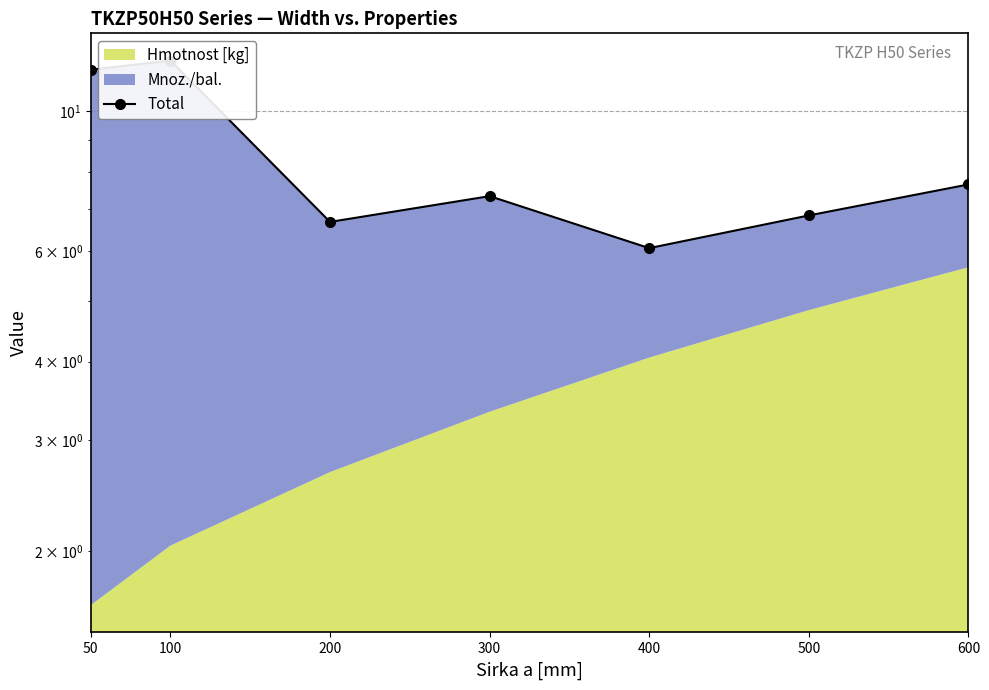

Is it true that the value at 50 is 2.9?

False